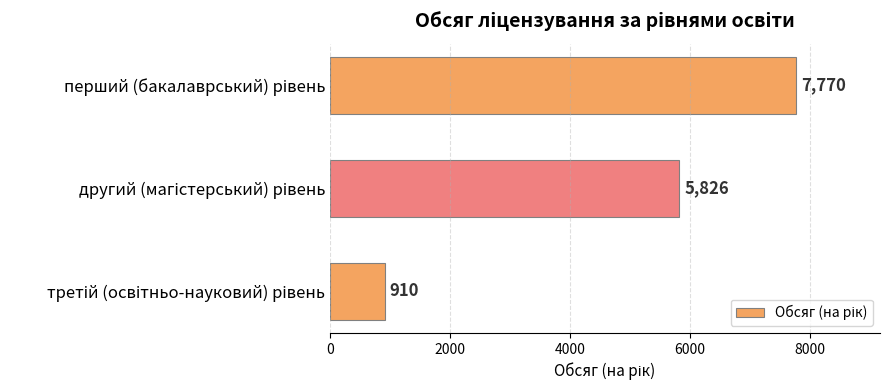

What is the smallest value displayed?

910